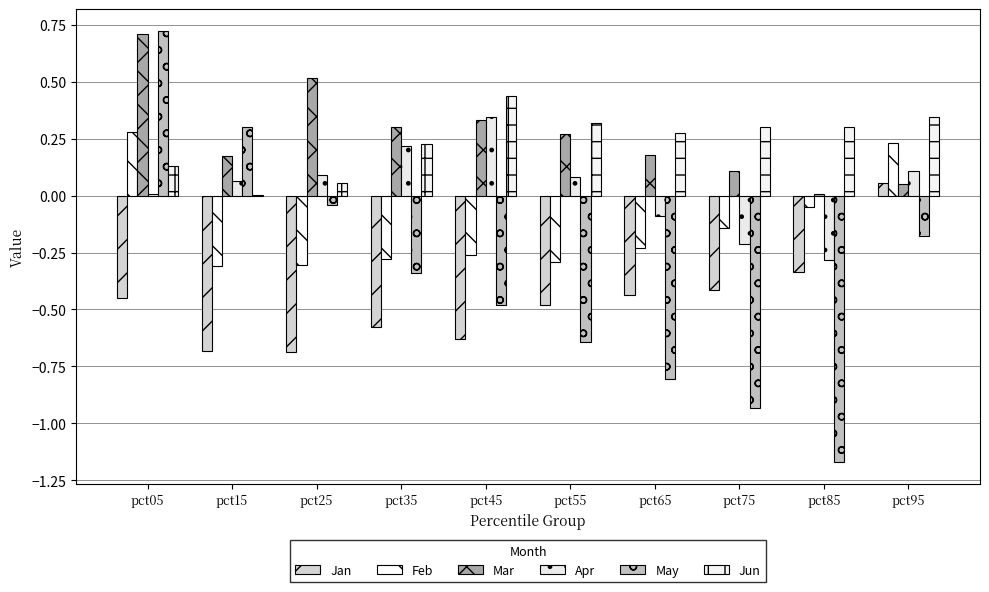

Count the number of data series in this chart.

6